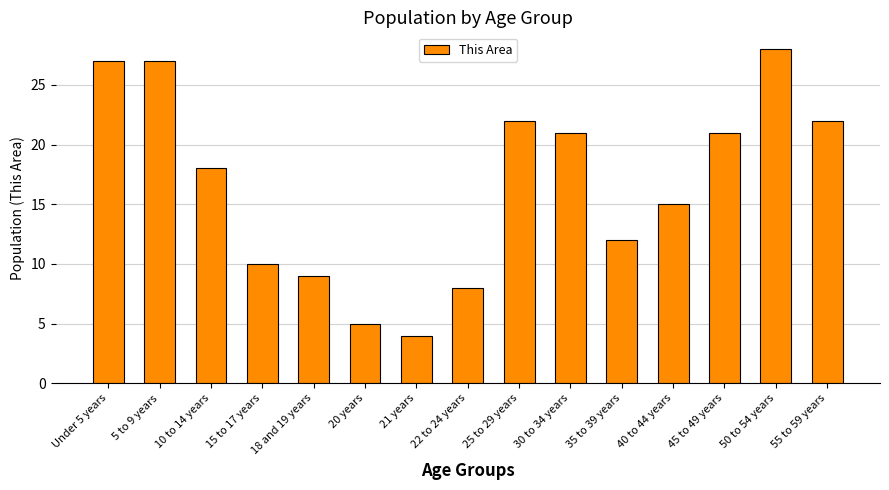

What position from the left is 20 years?

6